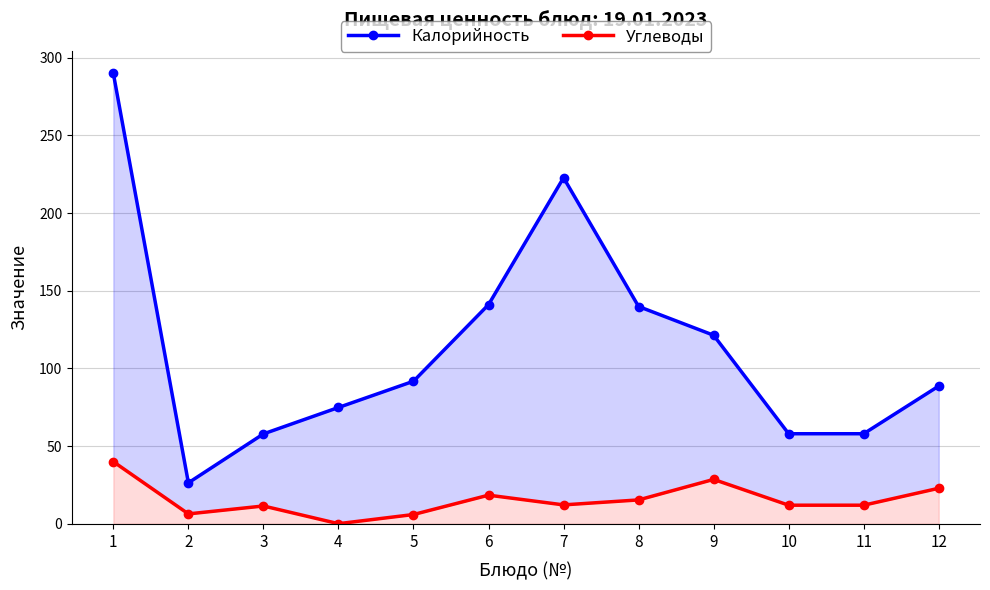

The Углеводы series shows 0.1 at 4. True or false?

False